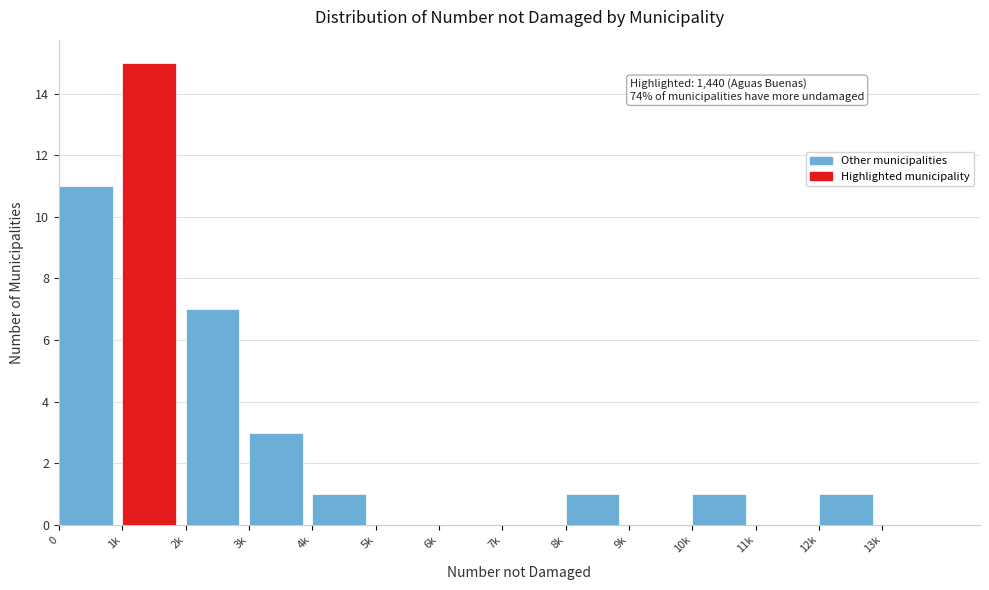

Reading left to right, what are all the values shown in this chart?

0=11	1k=15	2k=7	3k=3	4k=1	5k=0	6k=0	7k=0	8k=1	9k=0	10k=1	11k=0	12k=1	13k=0